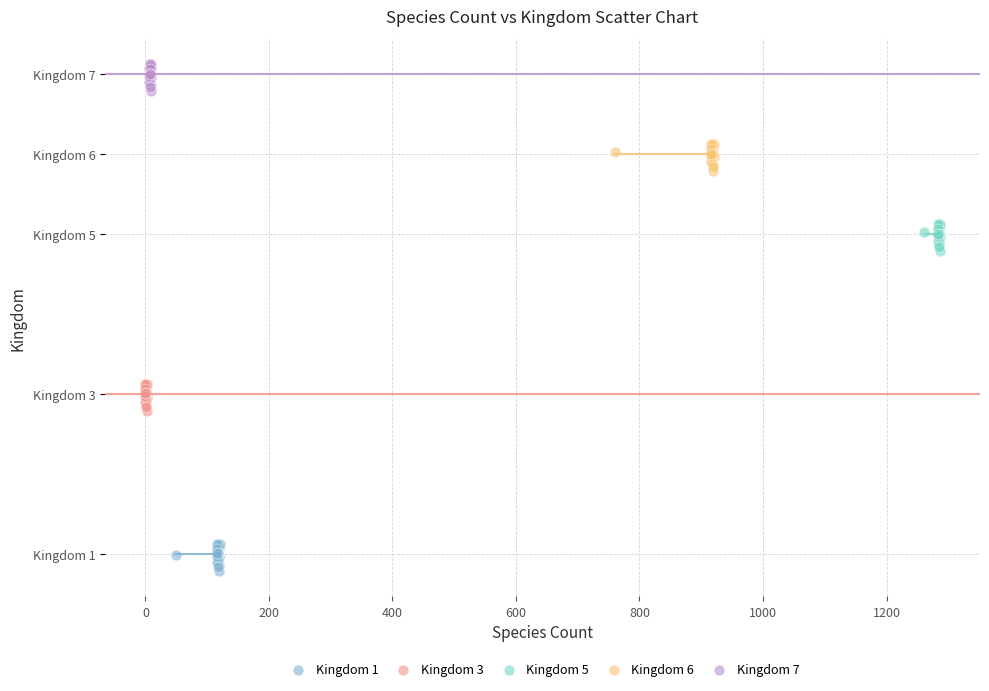

Which series contains the highest Y value?

Kingdom 7